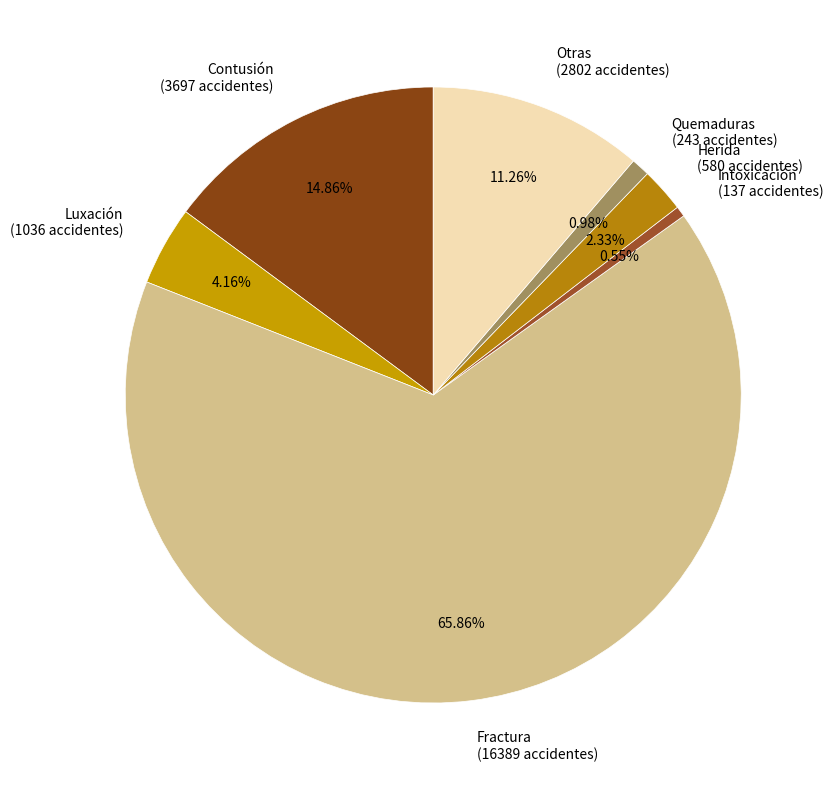

What is the ratio of the value at Contusión (3697 accidentes) to the value at Quemaduras (243 accidentes)?

15.2